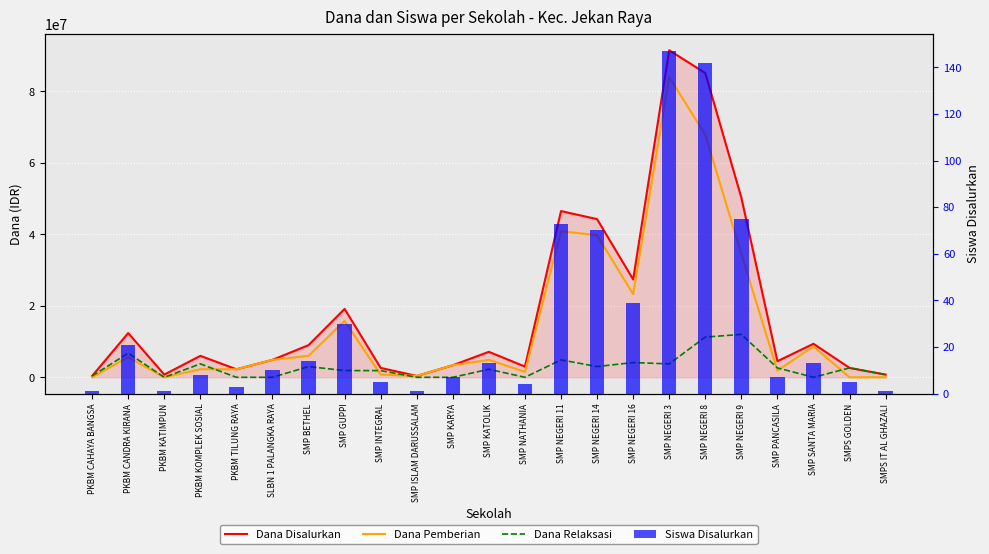

Which category has the lowest value across all series?

PKBM CAHAYA BANGSA